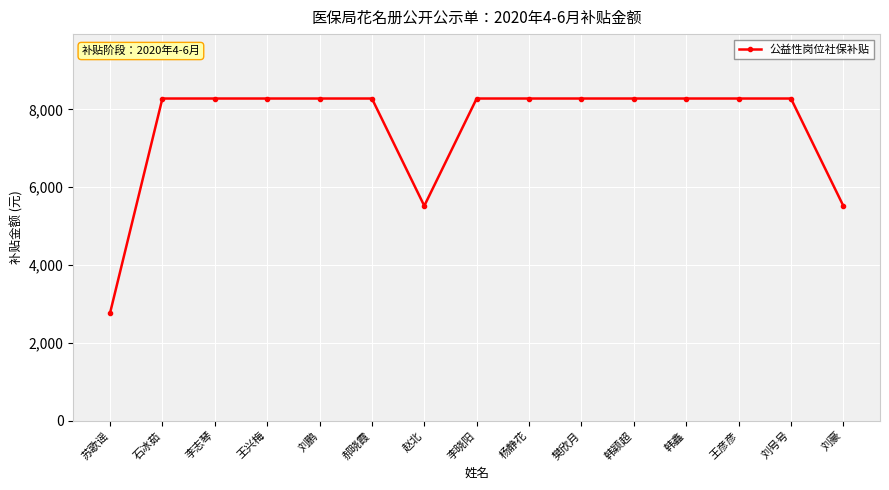

Reading right to left, extract all data points from this chart.

5521.1	8281.7	8281.7	8281.7	8281.7	8281.7	8281.7	8281.7	5521.1	8281.7	8281.7	8281.7	8281.7	8281.7	2760.6